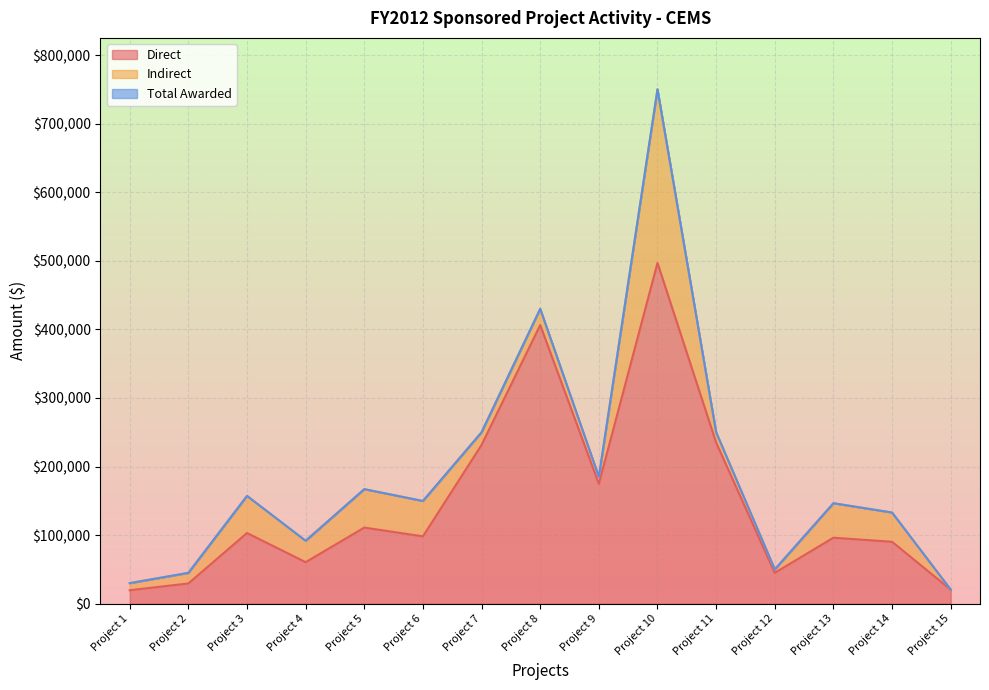

Between Project 5 and Project 8, which series saw the biggest shift?

Direct